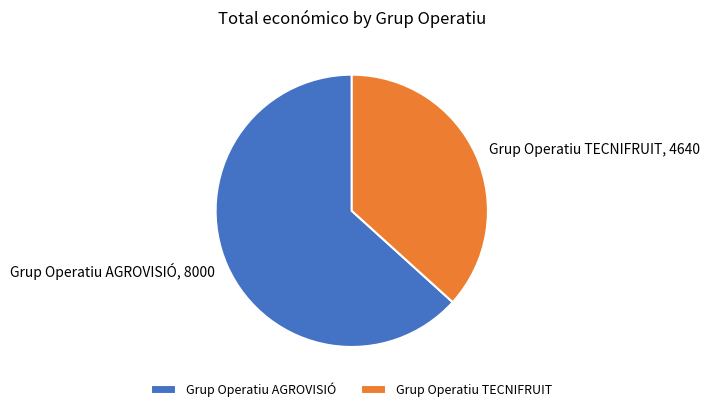

How many segments does this pie chart have?

2